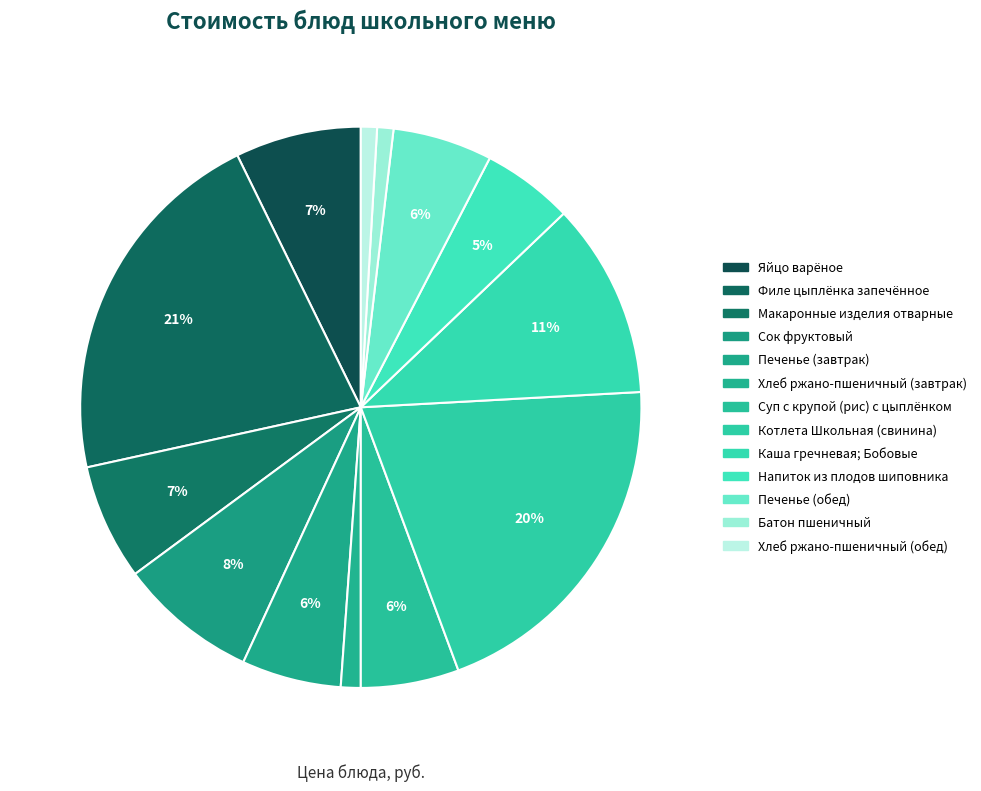

Count the number of slices in the pie.

13